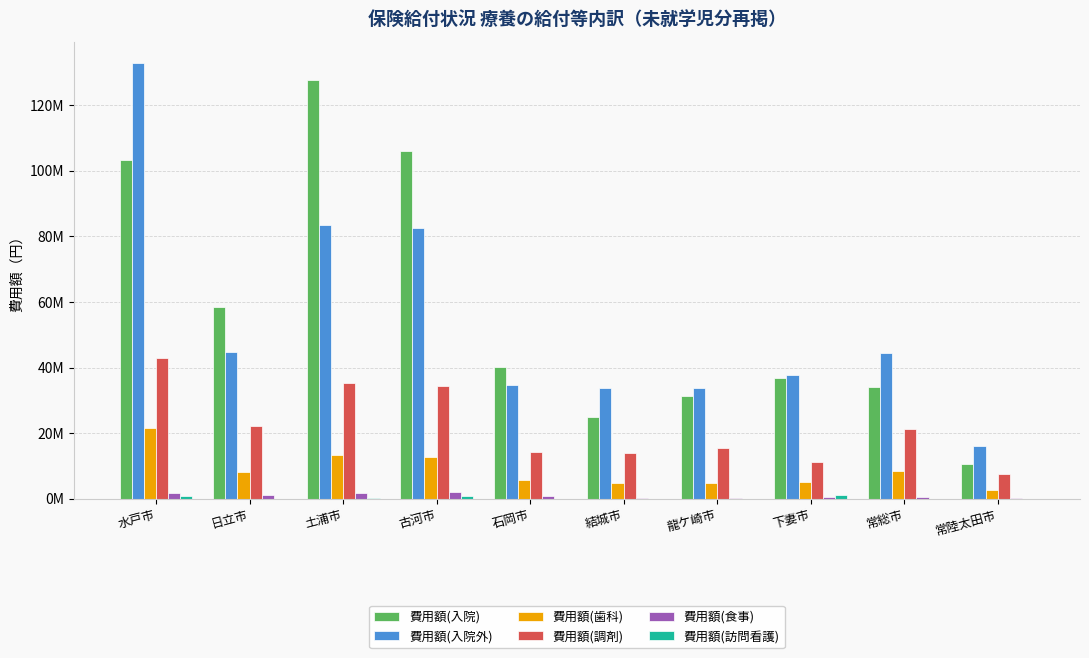

Rank the series by their maximum value, from lowest to highest.

費用額(訪問看護), 費用額(食事), 費用額(歯科), 費用額(調剤), 費用額(入院), 費用額(入院外)